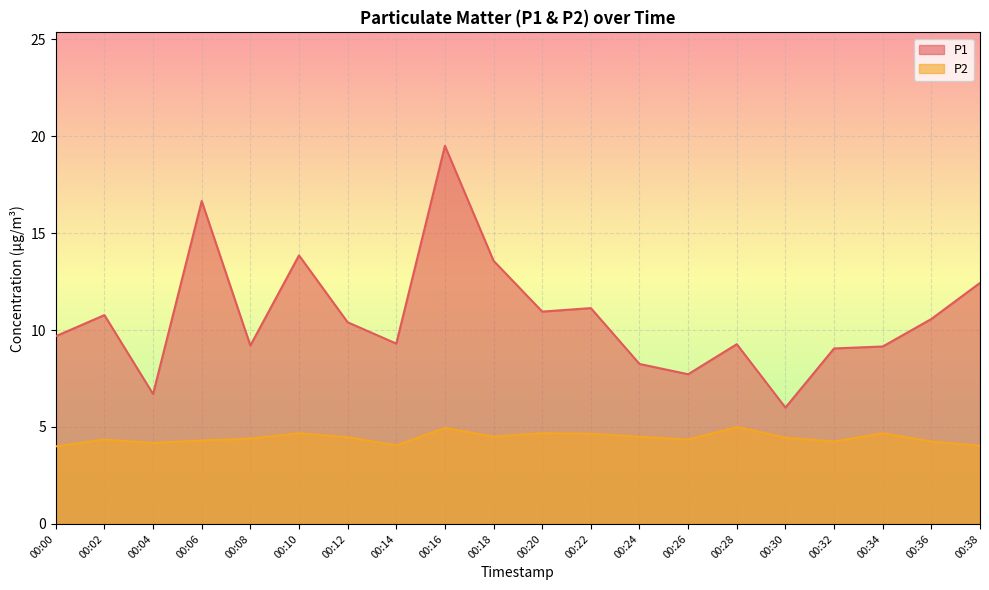

What are all the series names shown in the legend?

P1, P2